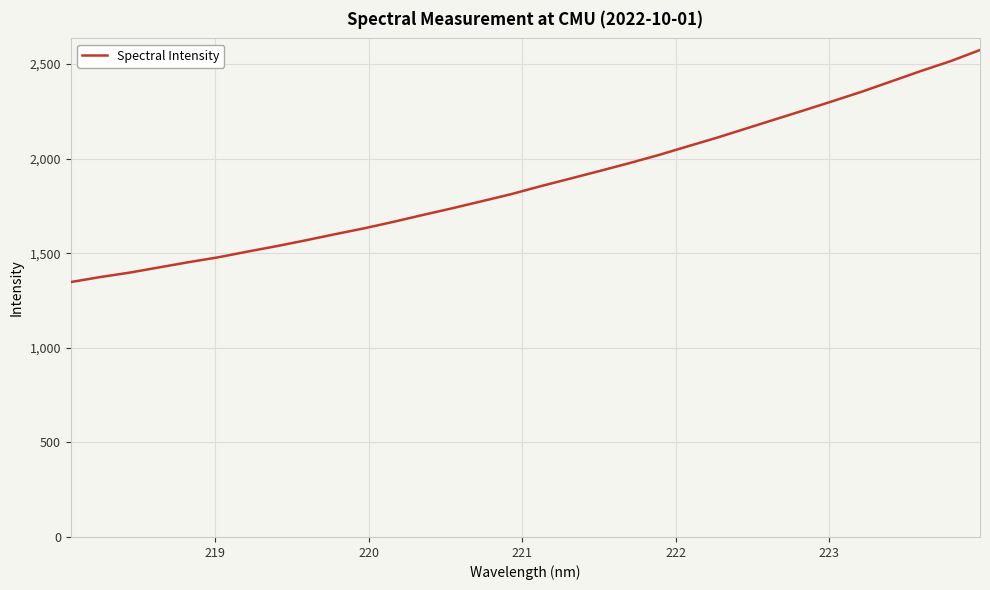

What is the minimum value shown in the chart?

1347.5